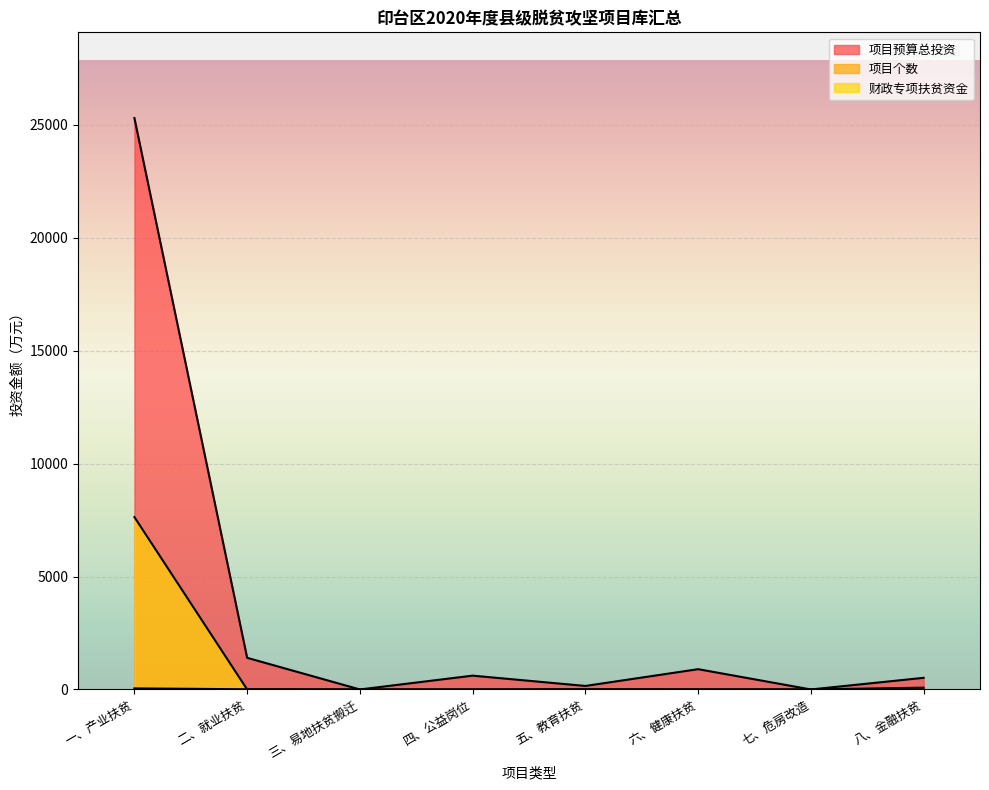

In 项目个数, how many points are higher than both neighbors (excluding endpoints)?

1